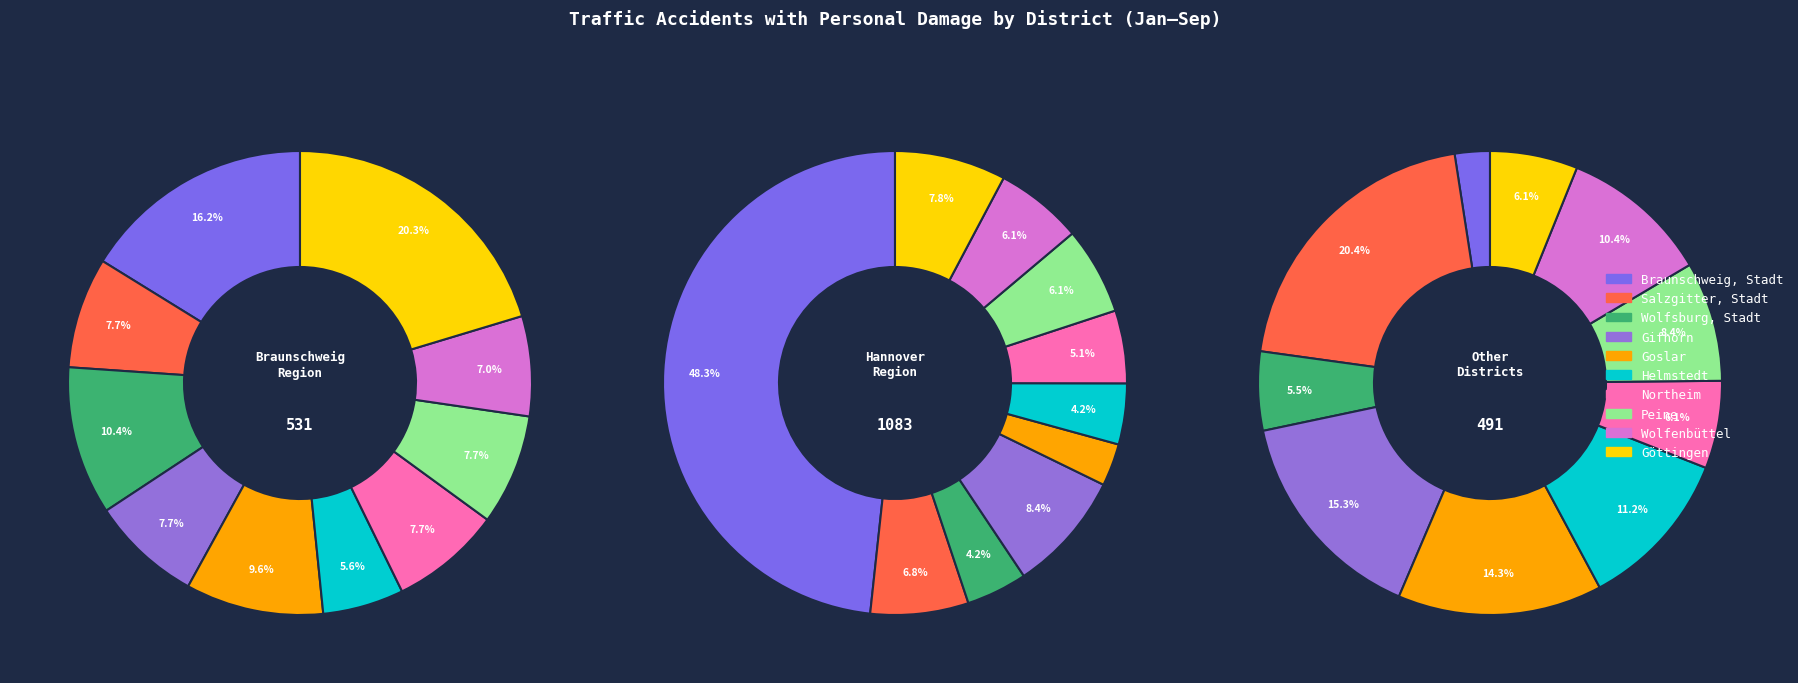

What percentage is the Wolfsburg, Stadt slice, to the nearest percent?

10%